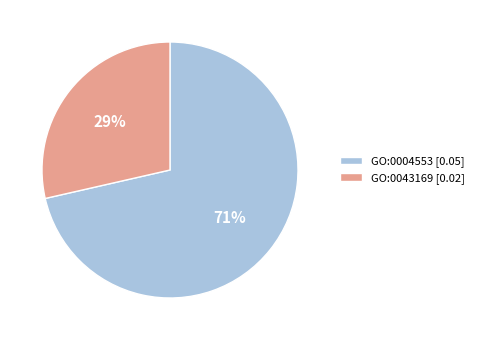

True or false: GO:0004553 accounts for 71% of the total.

True